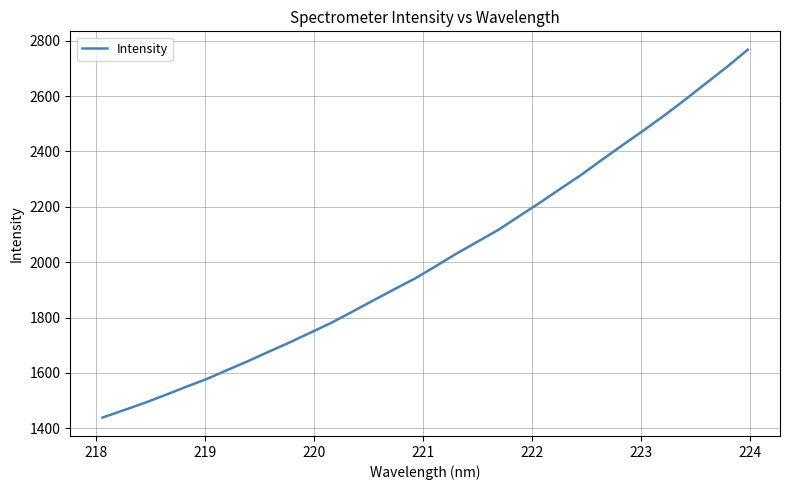

What is the smallest value displayed?

1438.7